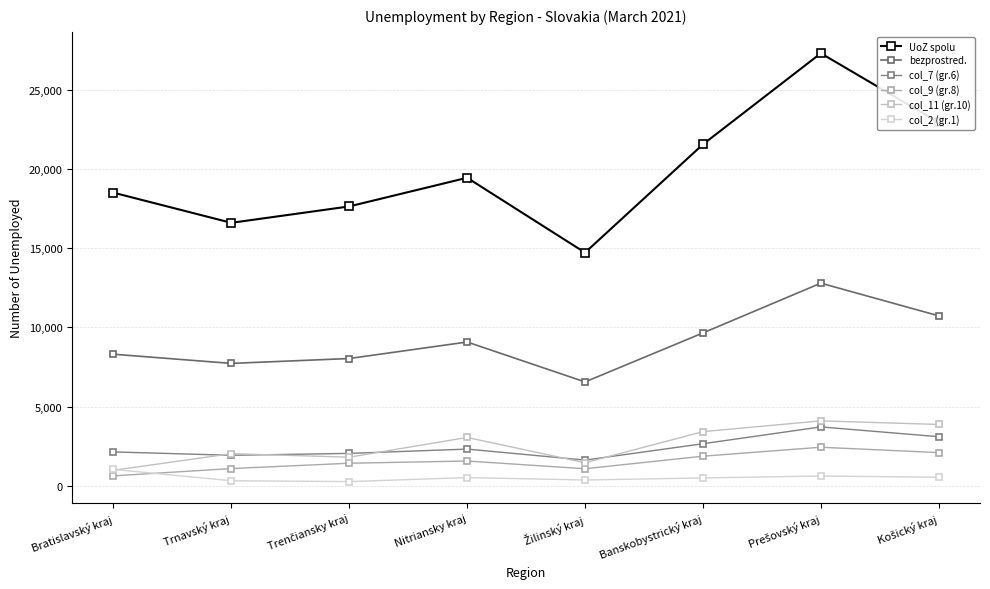

True or false: col_7 (gr.6) and col_2 (gr.1) intersect in this chart.

False